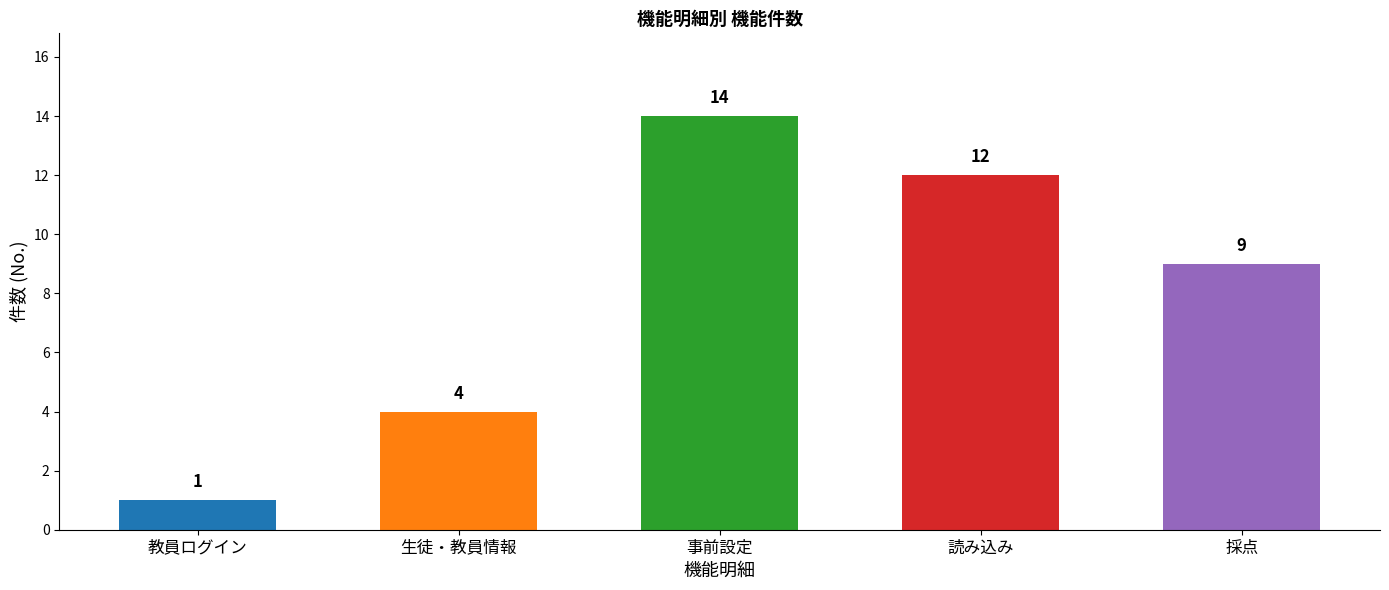

Approximately how many times larger is the value at 読み込み compared to 教員ログイン?

12.0